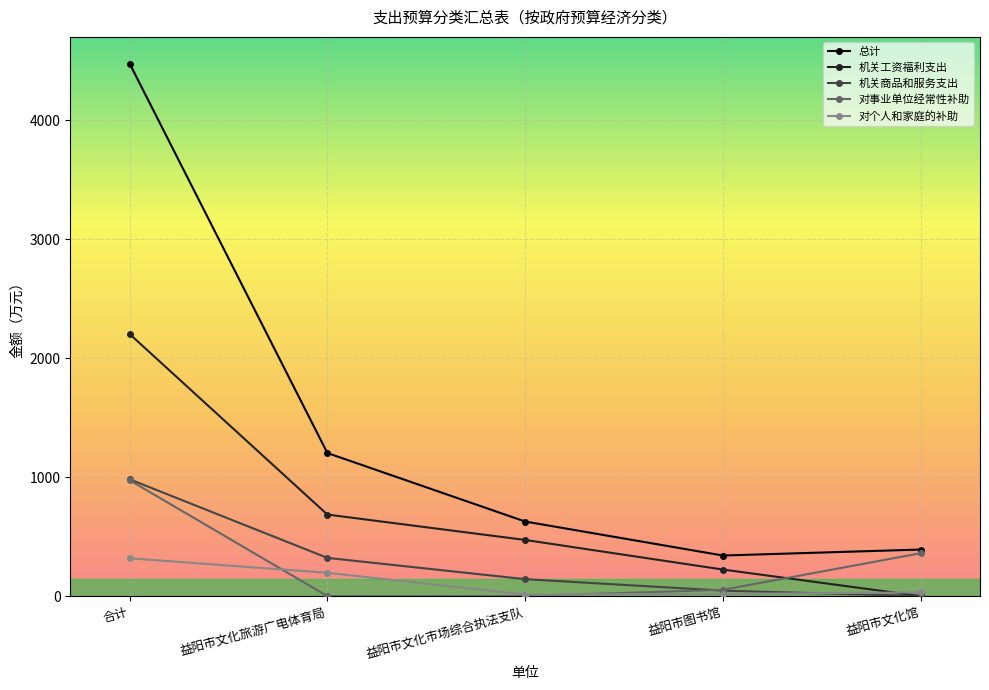

What is the average value of the 对个人和家庭的补助 series?

115.3